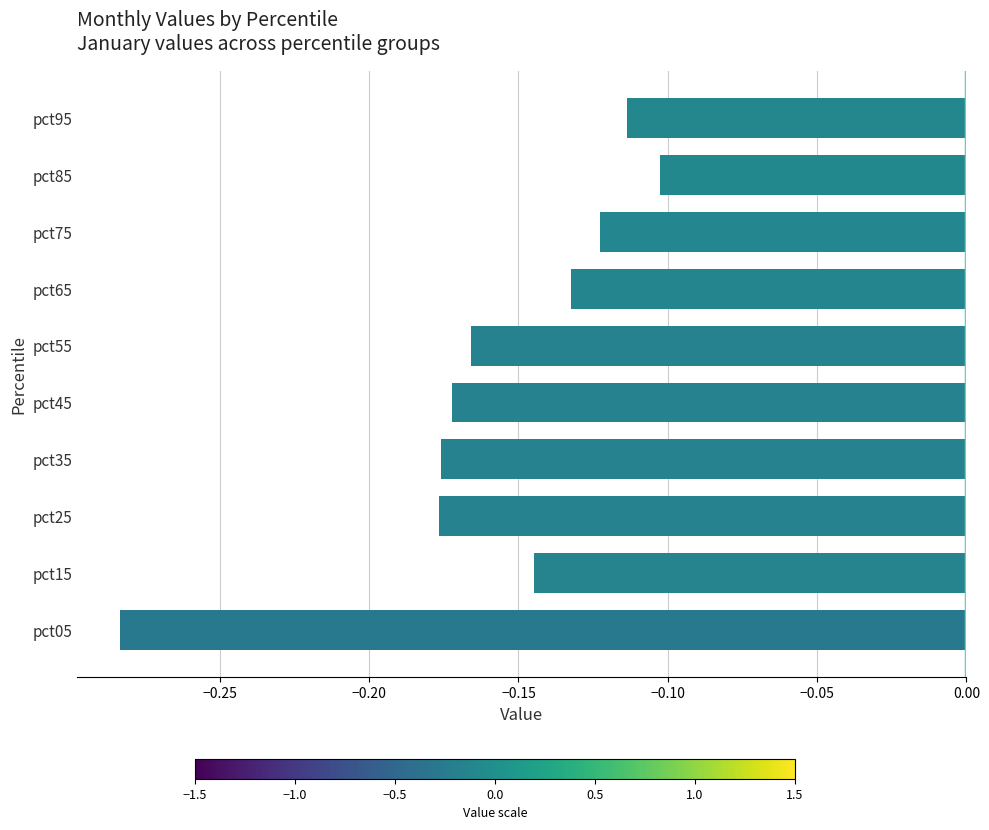

How many data points does each series have?

10